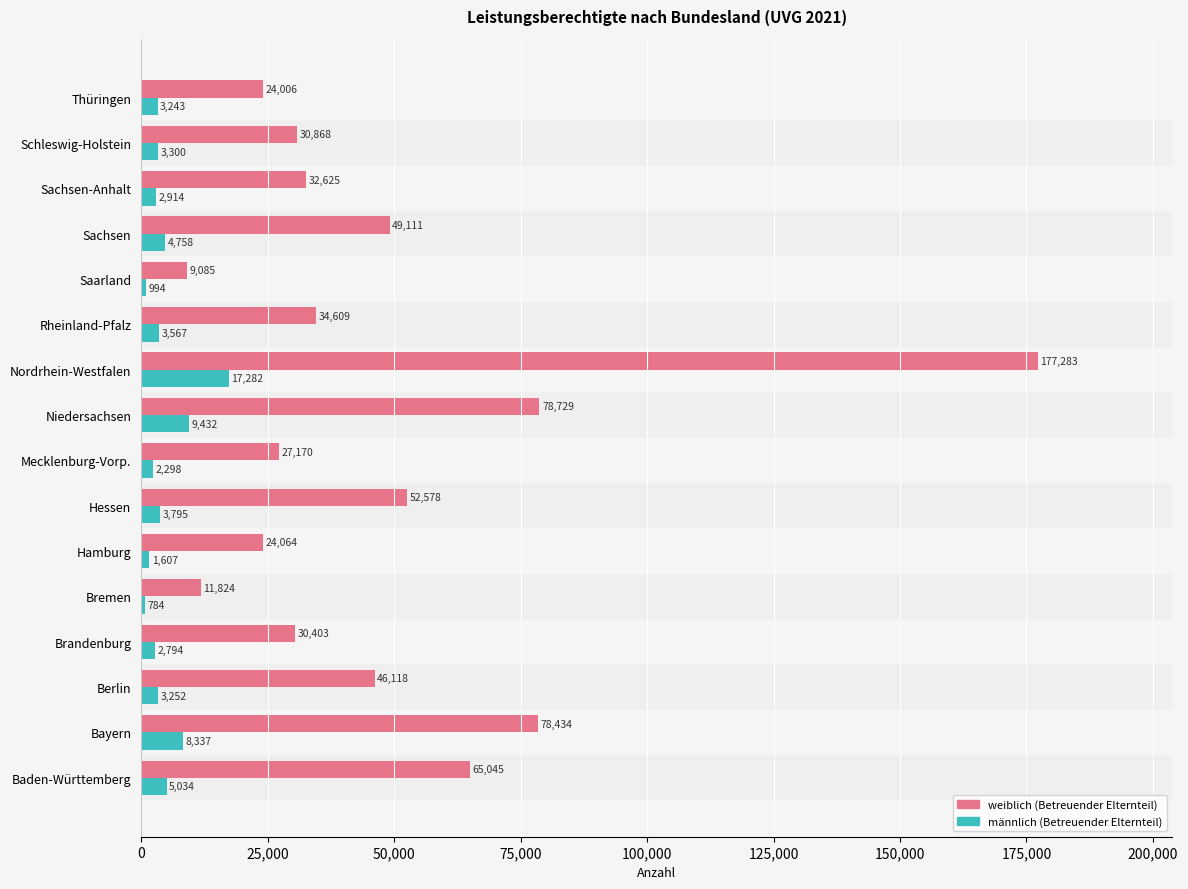

What is the smallest value displayed?

784